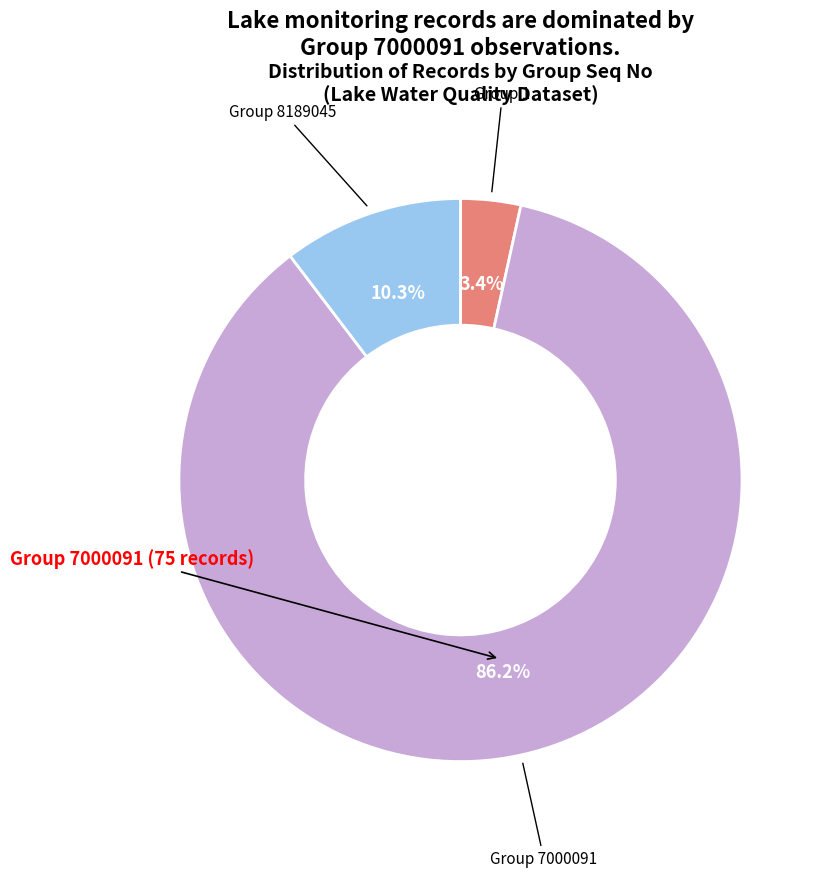

Does any single category account for the majority?

Yes